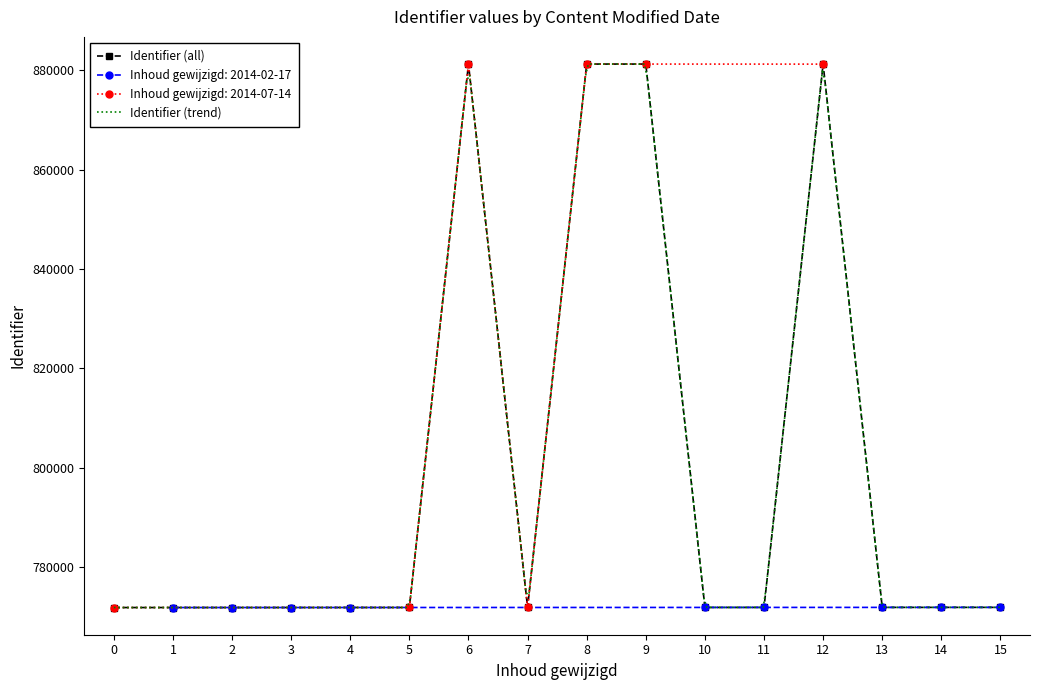

What is the value of the Identifier (all) point at the 14th from the left?

771970